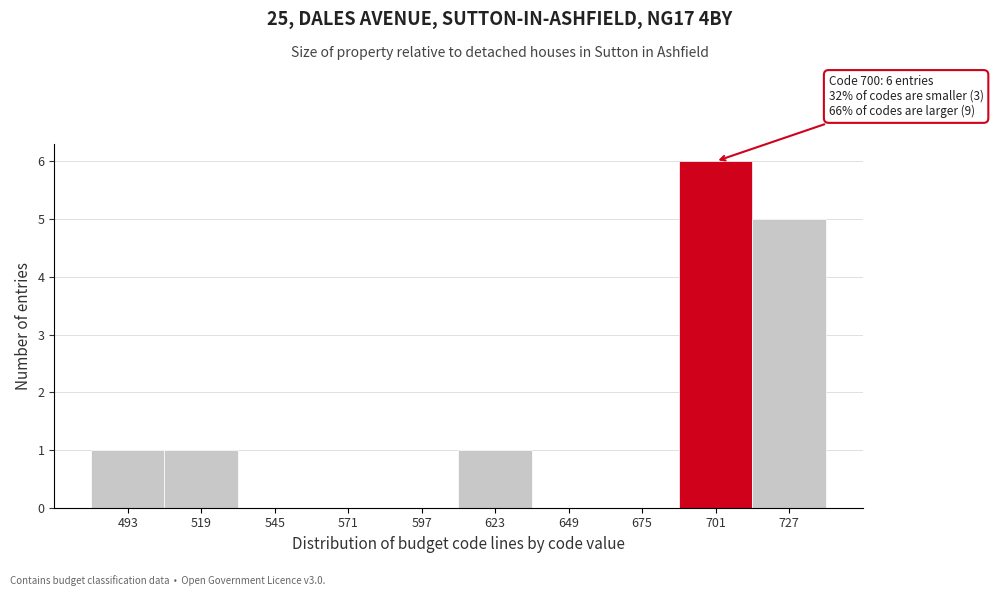

Which range on the x-axis has the tallest bar?

688 to 714